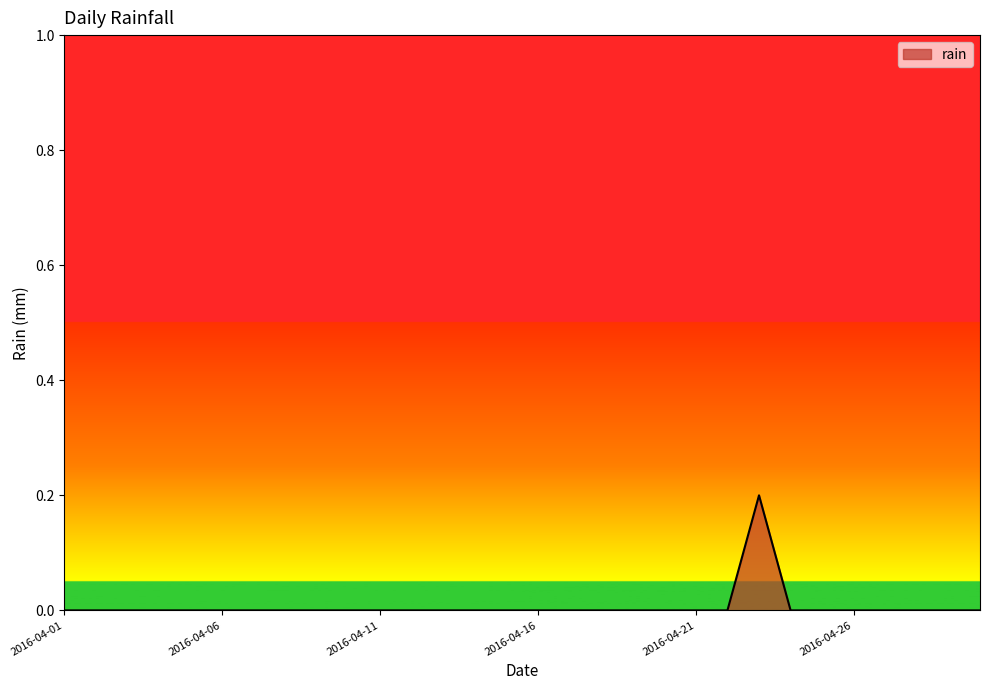

How many series are shown in this chart?

1